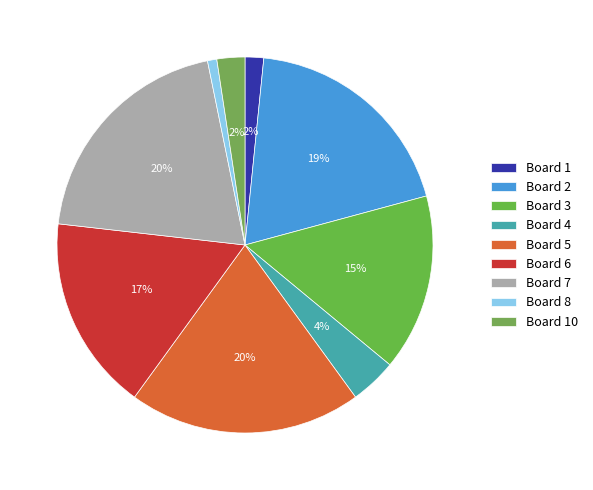

To the nearest percent, what portion does Board 3 represent?

15%